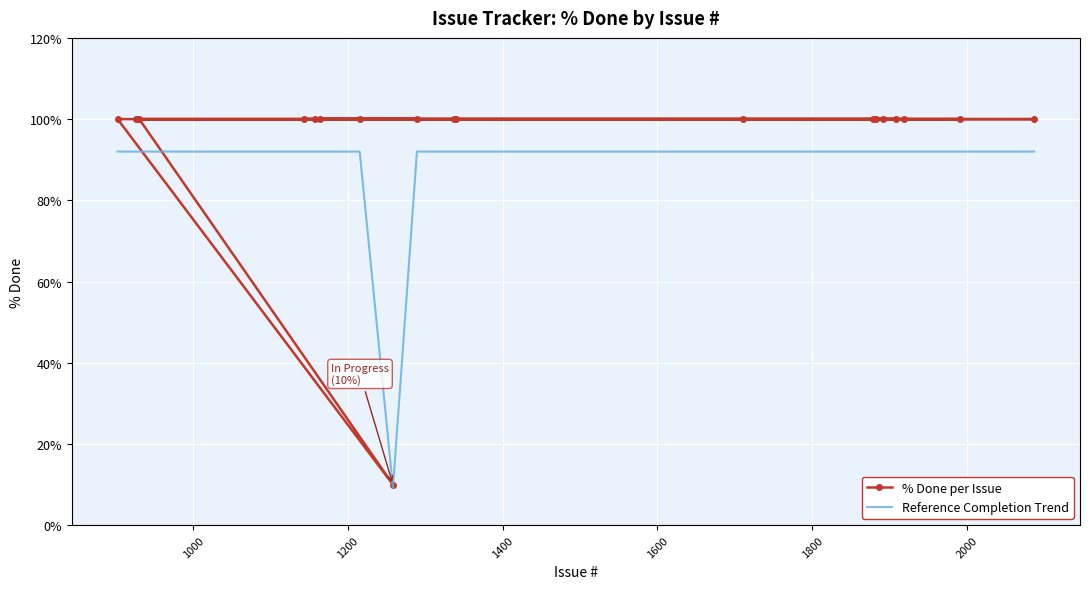

What is the maximum value for % Done per Issue?

100